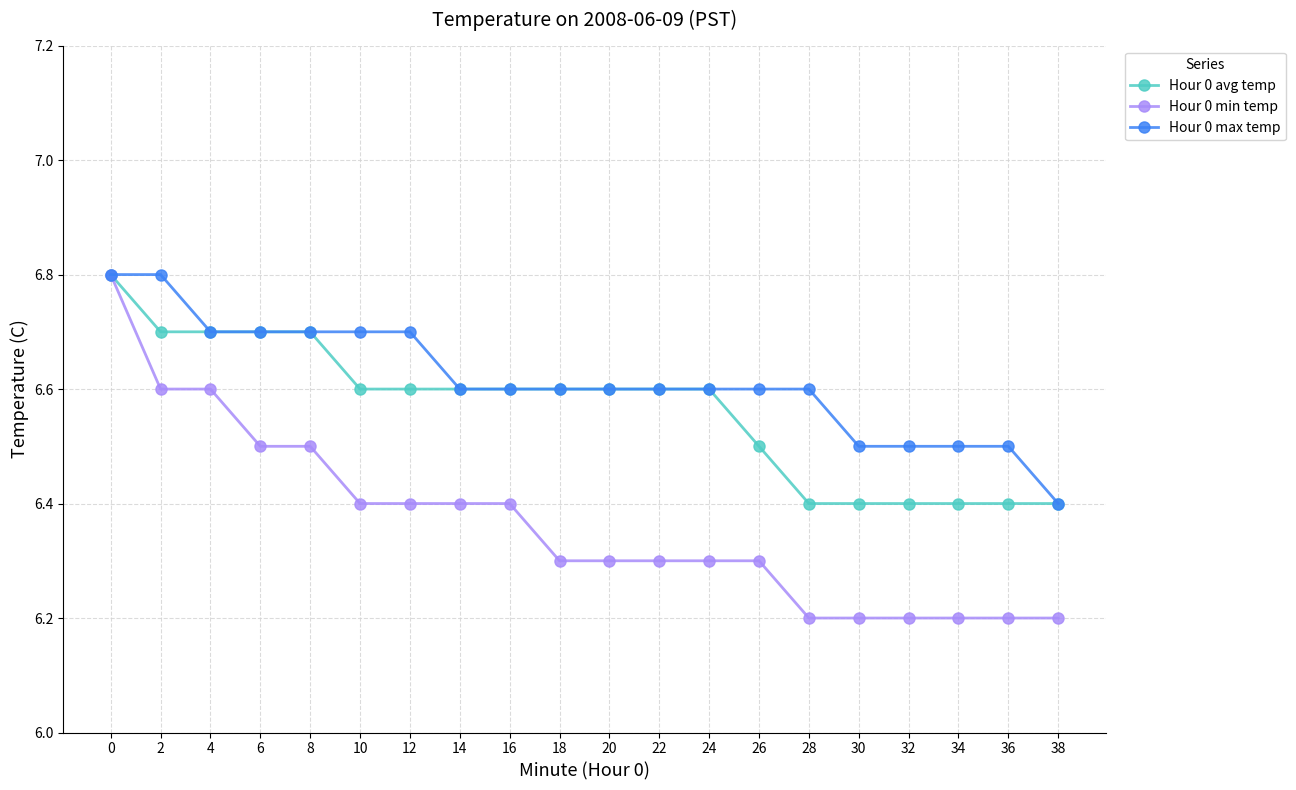

Which series has the widest spread of values?

Hour 0 min temp